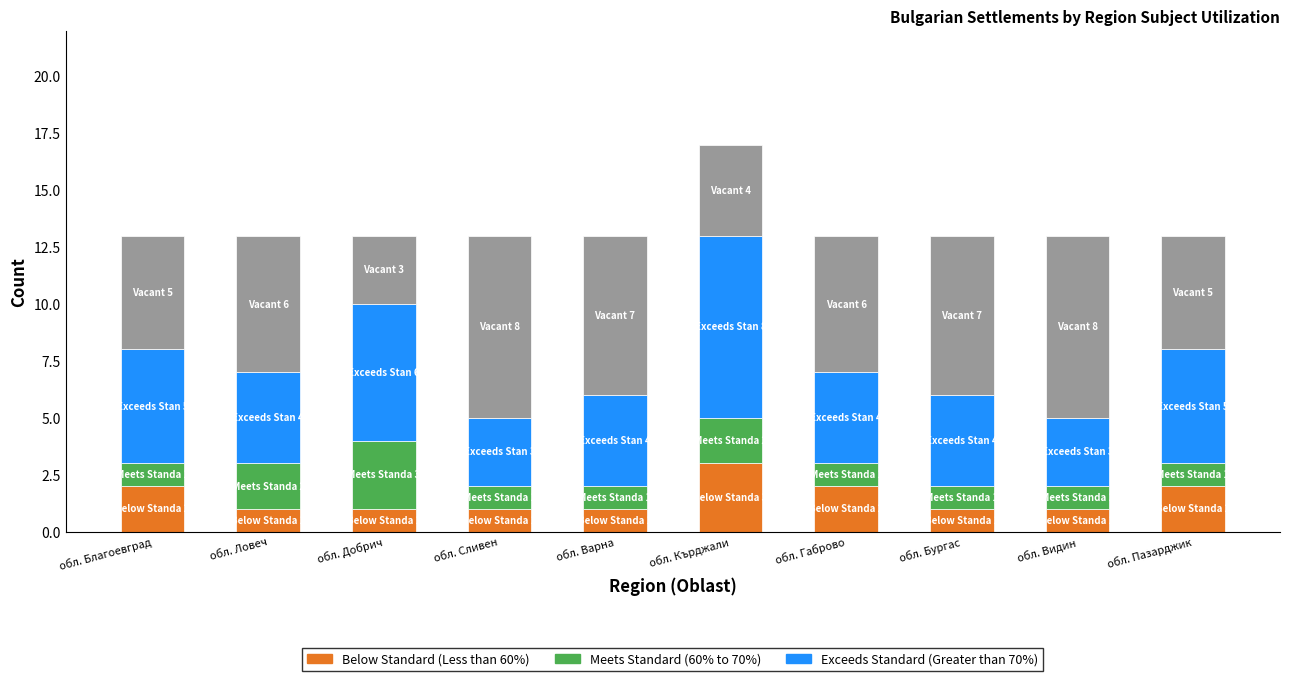

What is the total value across all series at обл. Благоевград?

13